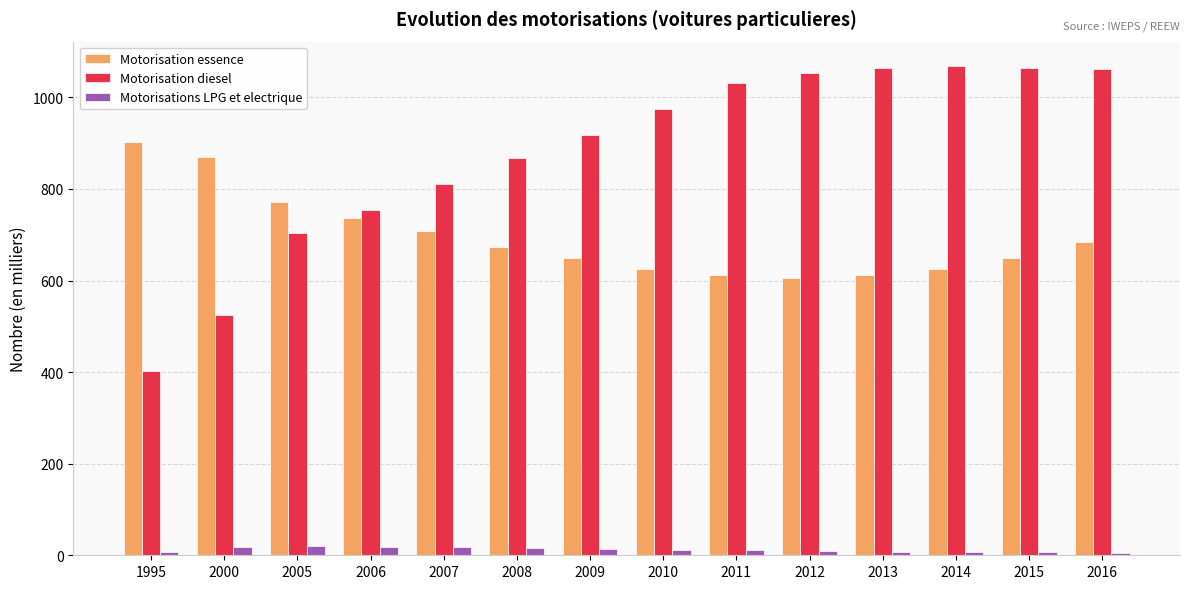

What are all the series names shown in the legend?

Motorisation essence, Motorisation diesel, Motorisations LPG et electrique